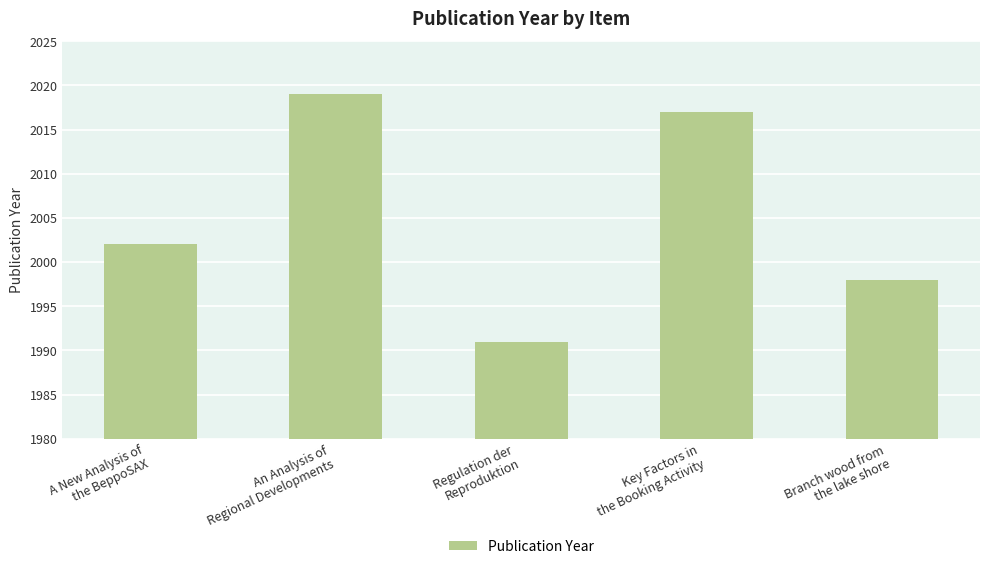

Approximately how many times larger is the value at Key Factors in
the Booking Activity compared to Regulation der
Reproduktion?

1.0